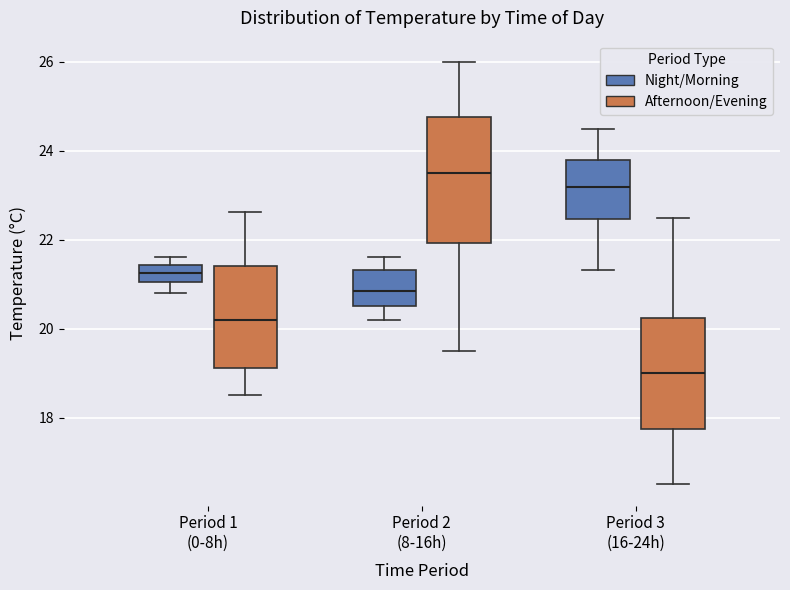

Which box's median line is the highest?

Period 2 (8-16h) (Afternoon/Evening)